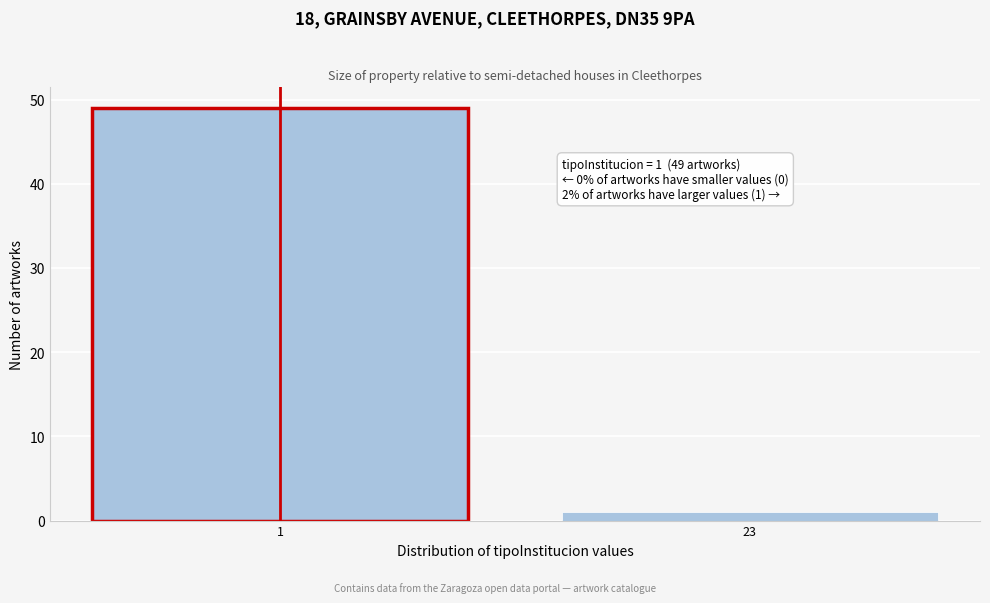

Reading left to right, list all the values displayed in this chart.

1=49	23=1